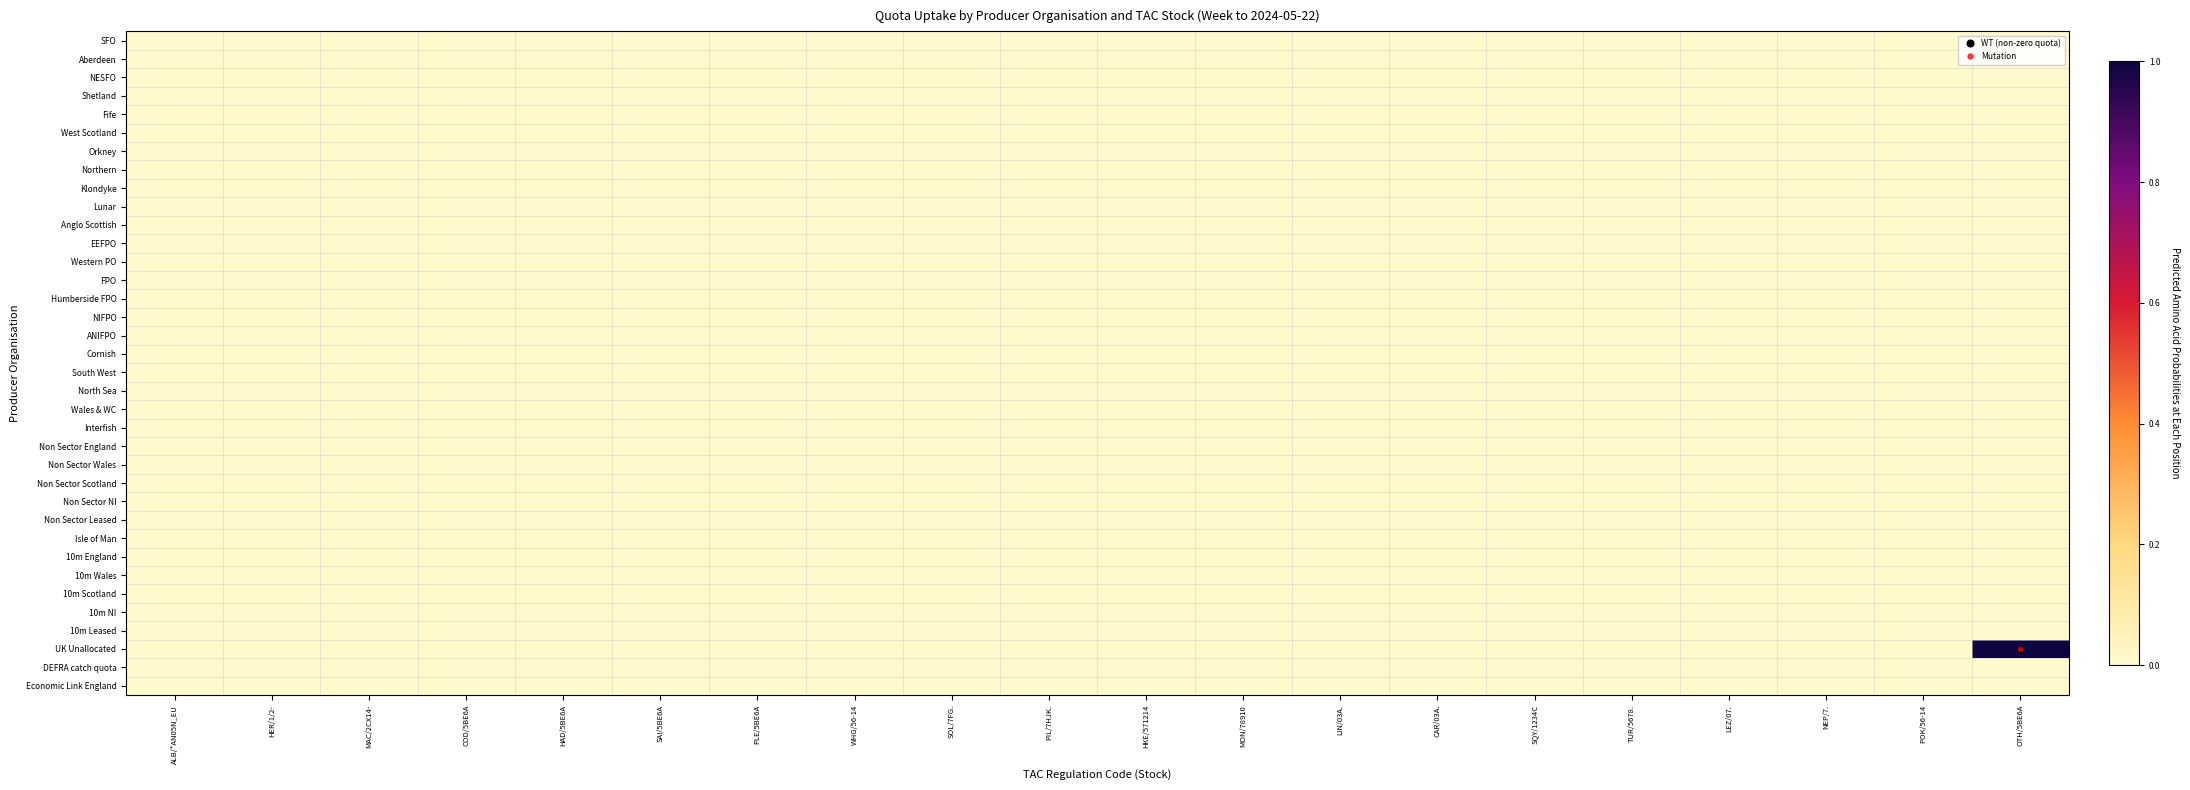

At which category does the chart reach its peak across all series?

OTH/5BE6A